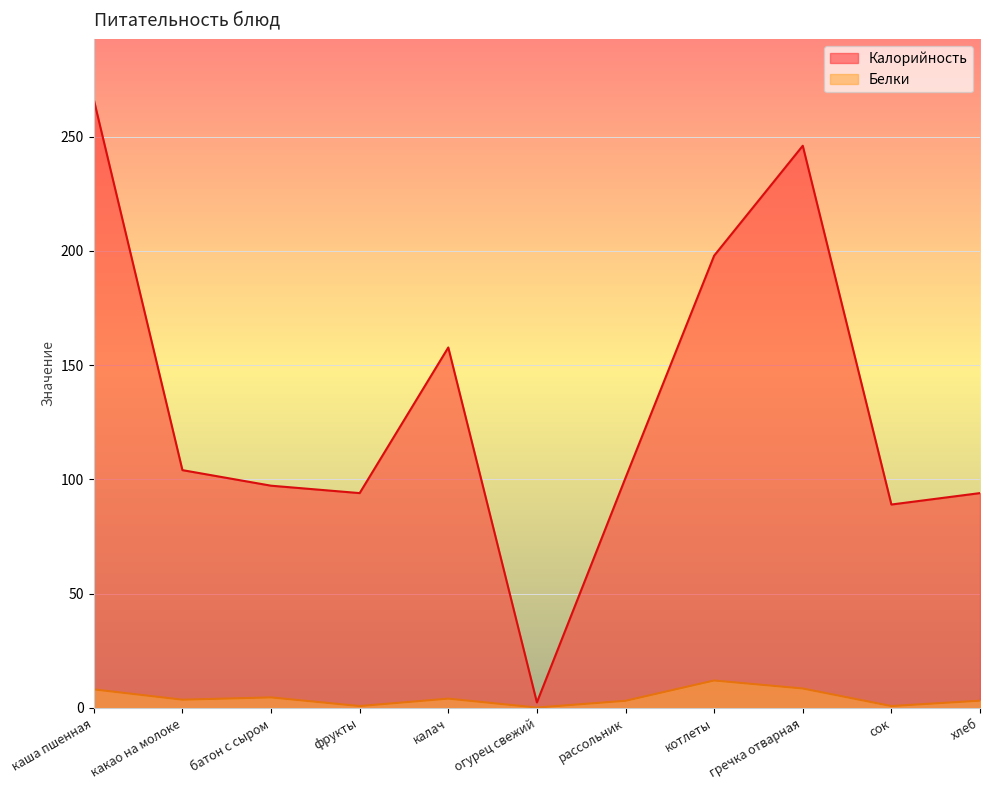

Does the chart display data point markers on the line(s)?

No